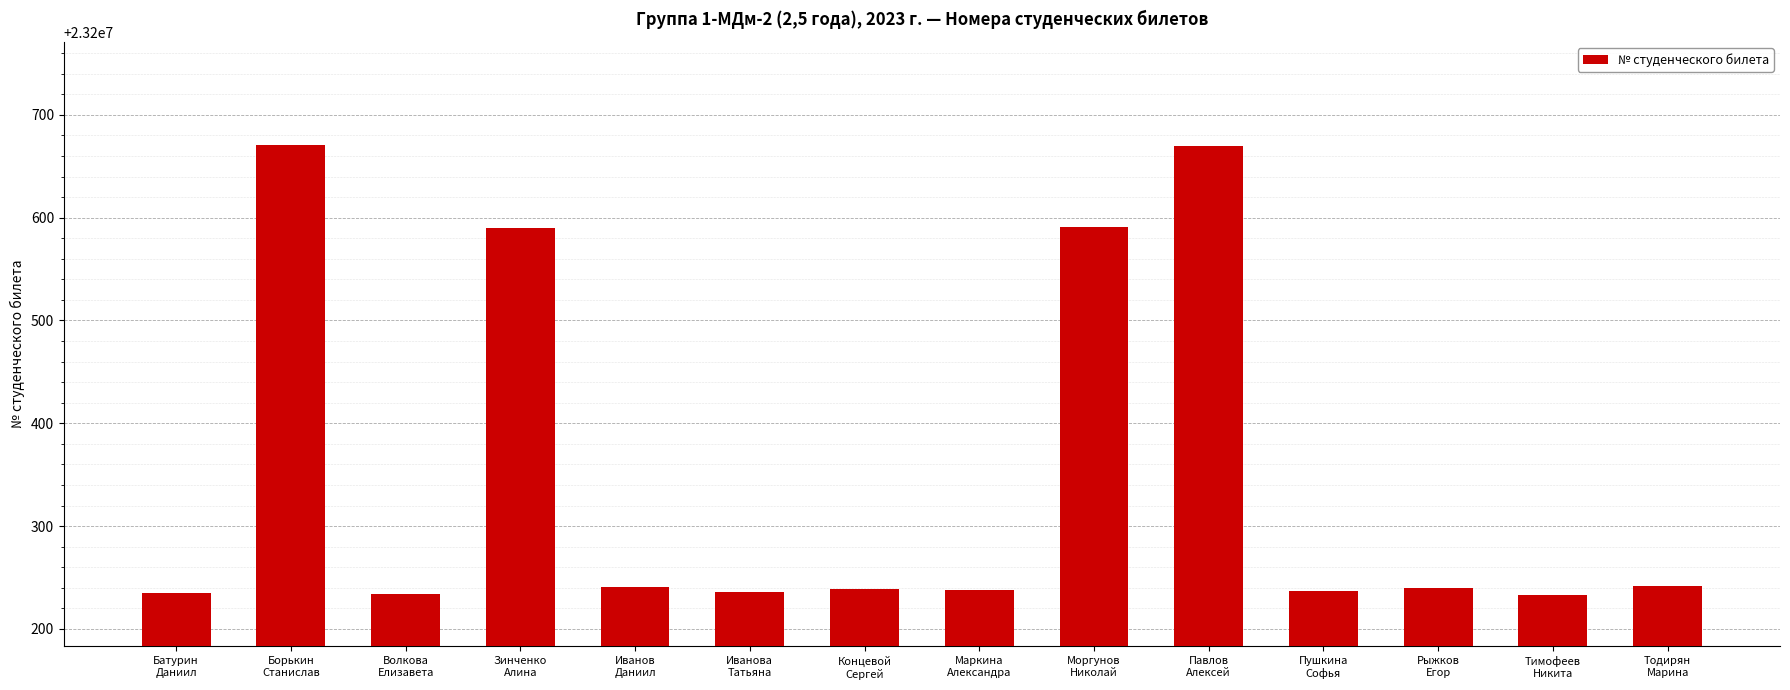

What is the maximum value shown in the chart?

23200671